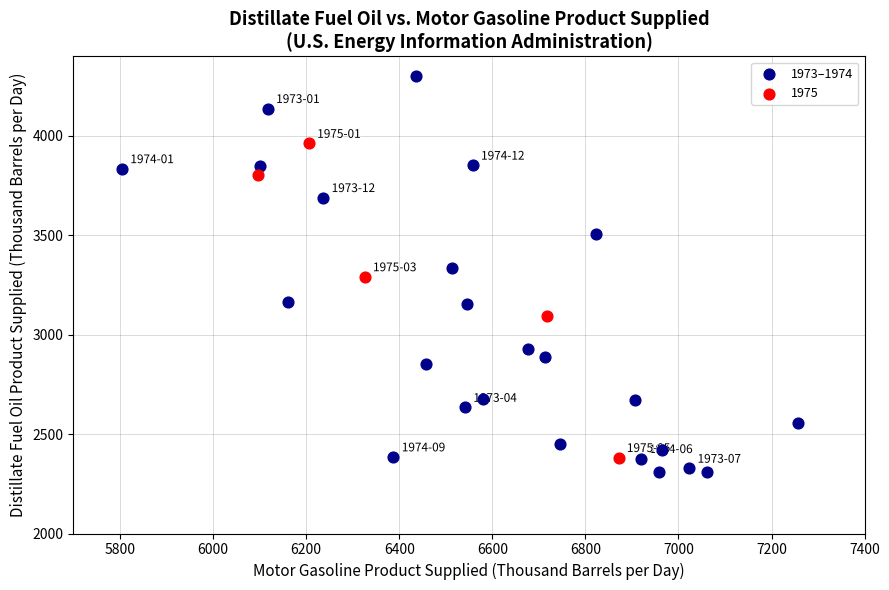

Which series has the largest Y range (max minus min)?

1973–1974